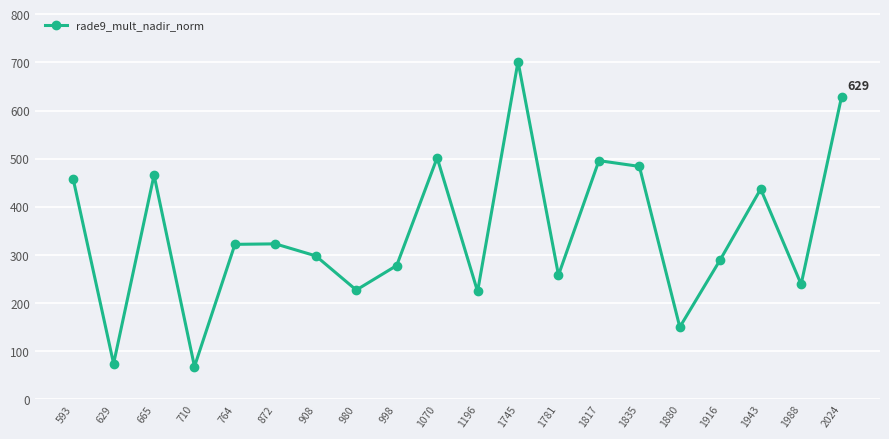

What is the value of the 5th point from the left?

322